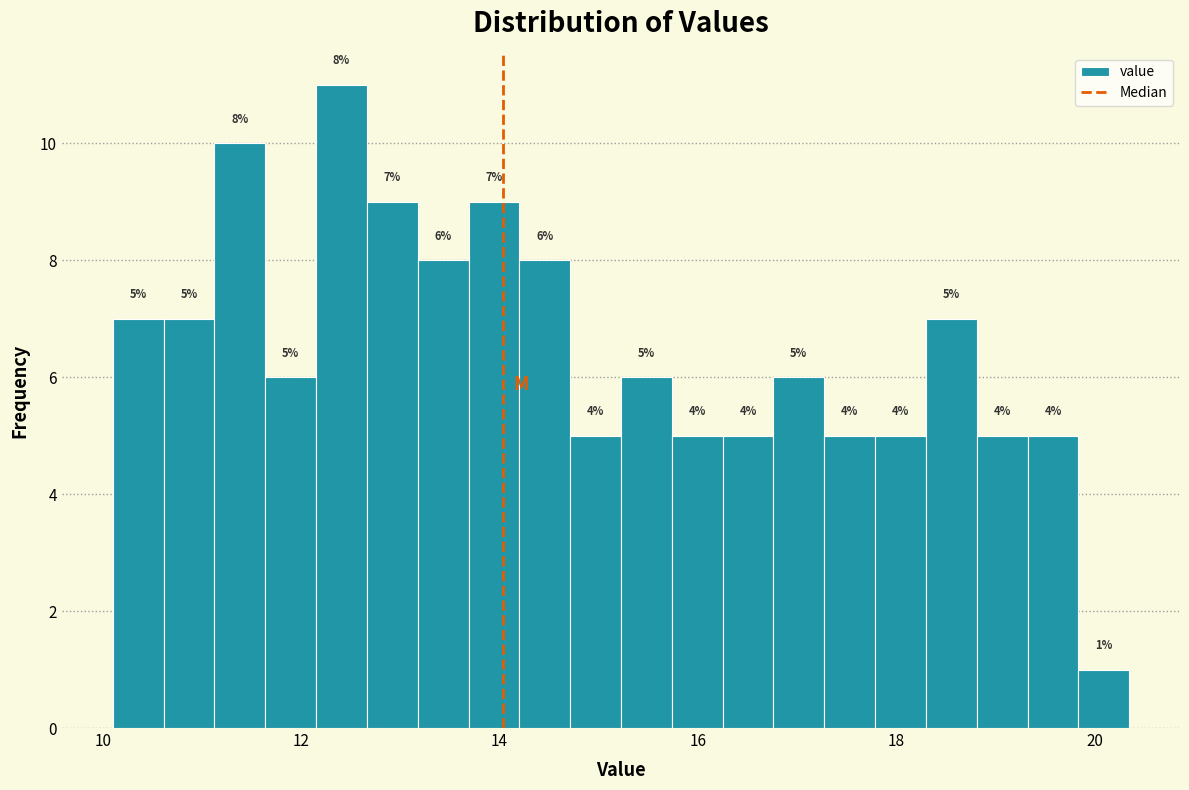

Read against the x-axis, roughly where is the centre of the tallest bar?

12.4